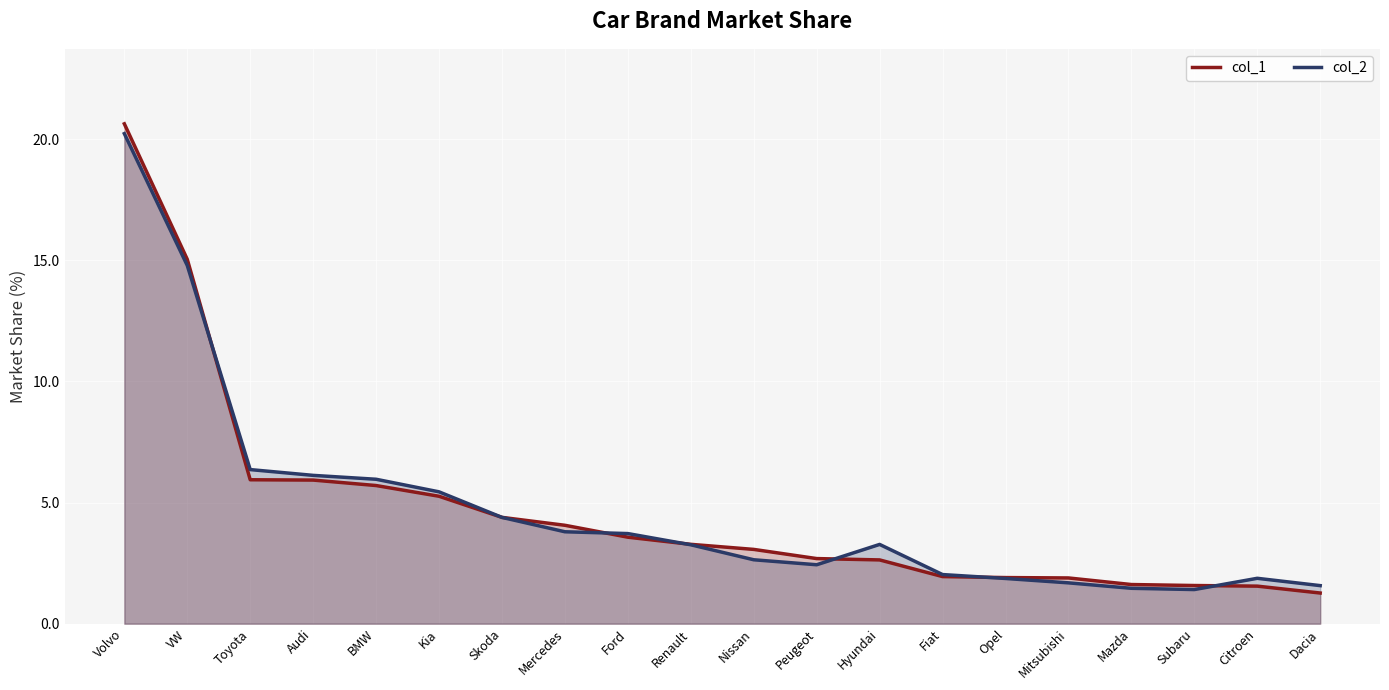

True or false: col_2 has a value of 3.3 at Hyundai.

True